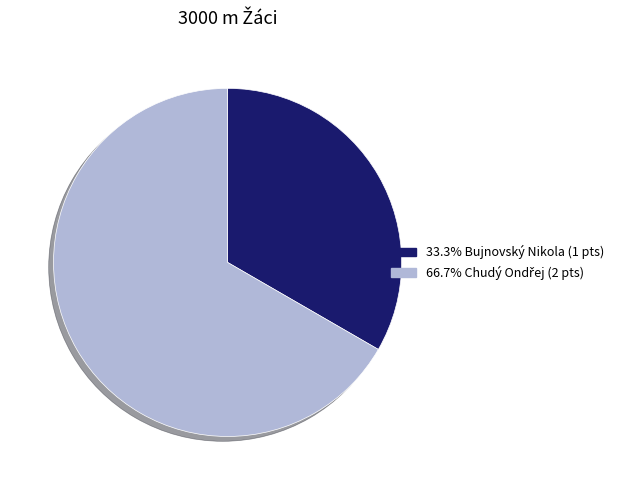

Does any single category account for the majority?

Yes